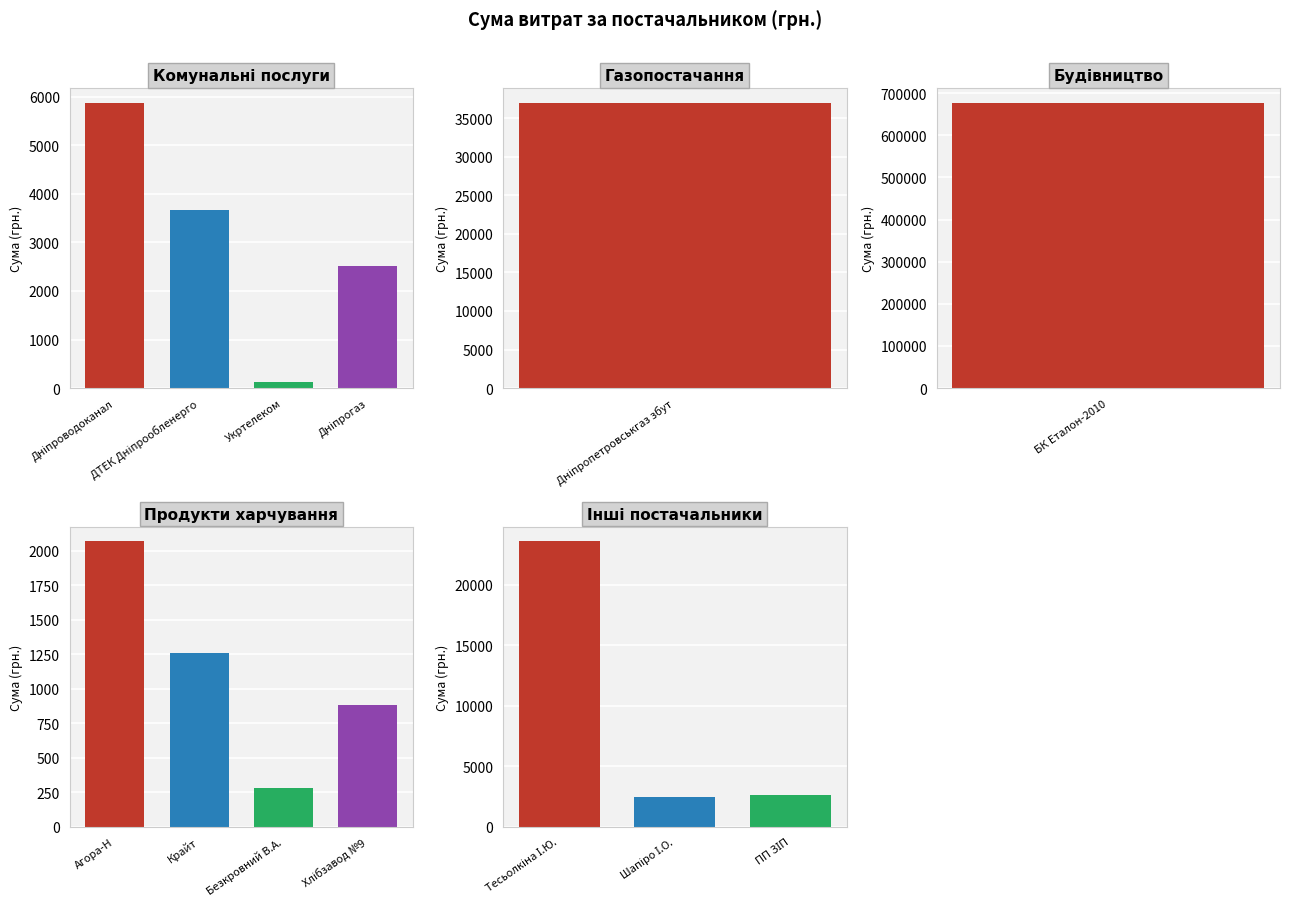

List the labels in order of value, largest first.

ТОВ "БК "Еталон-2010", ТОВ "Дніпропетровськгаз збут", ФОП "Тесьолкіна І.Ю.", КП "Дніпроводоканал", ПАТ "ДТЕК Дніпрообленерго", ТОВ "ПП "ЗІП", ПАТ "Дніпрогаз", ФОП "Шапіро І.О.", ТОВ "Агора-Н", ТОВ "Крайт", ПрАТ "Дніпропетровській хлібзавод №9", ФОП "Безкровний В.А.", ПАТ "Укртелеком"